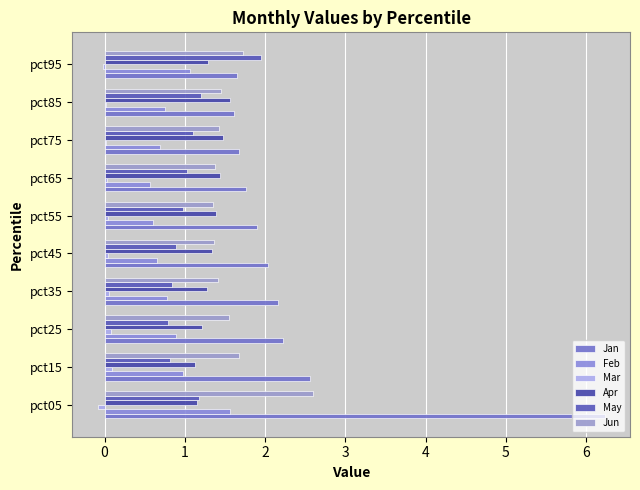

Which series has the largest total across all categories?

Jan